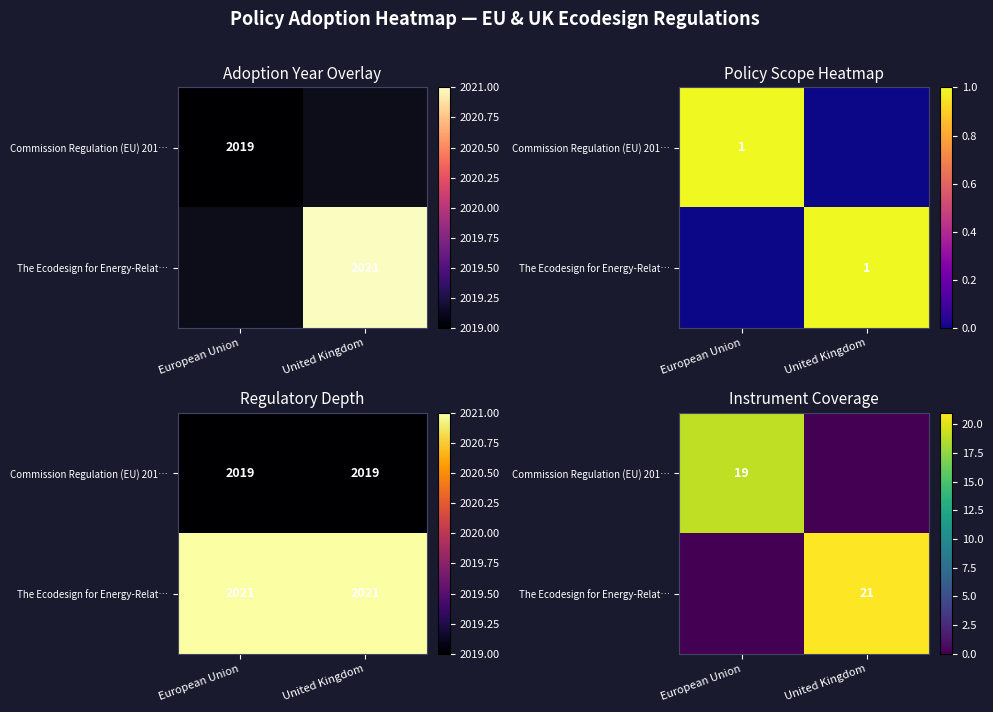

What is the difference between the The Ecodesign for Energy-Relat… values at United Kingdom and European Union?

21